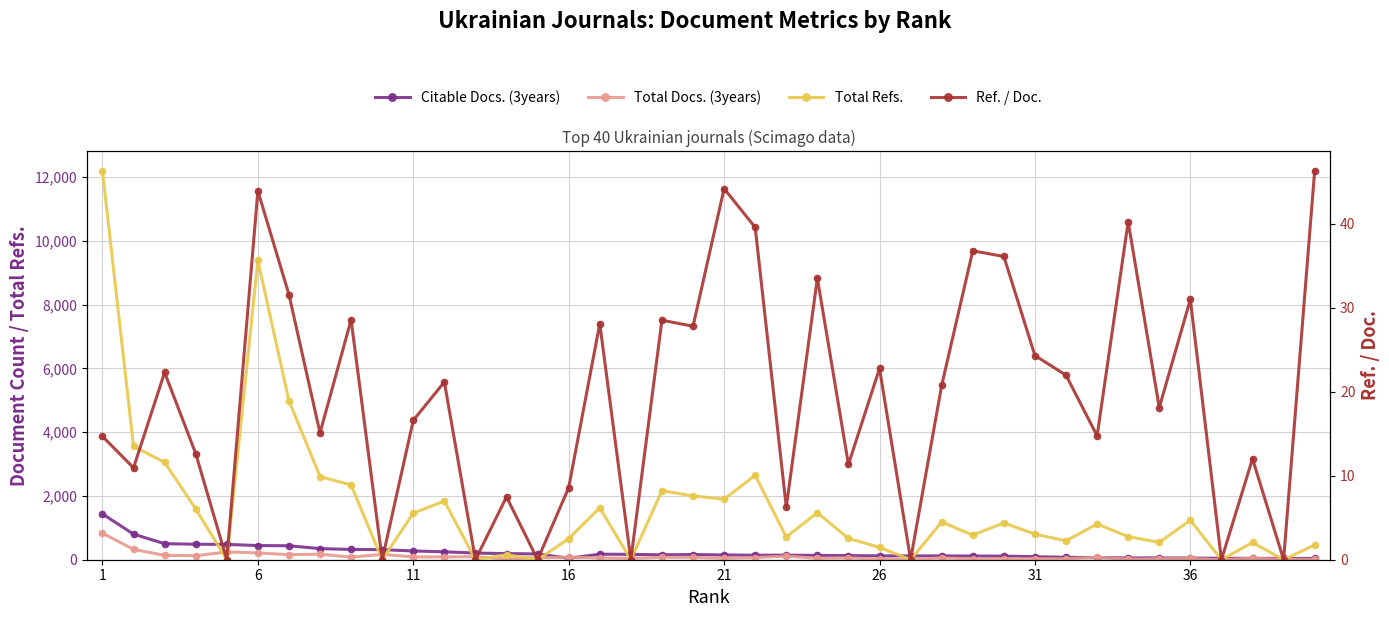

How many series are shown in this chart?

4